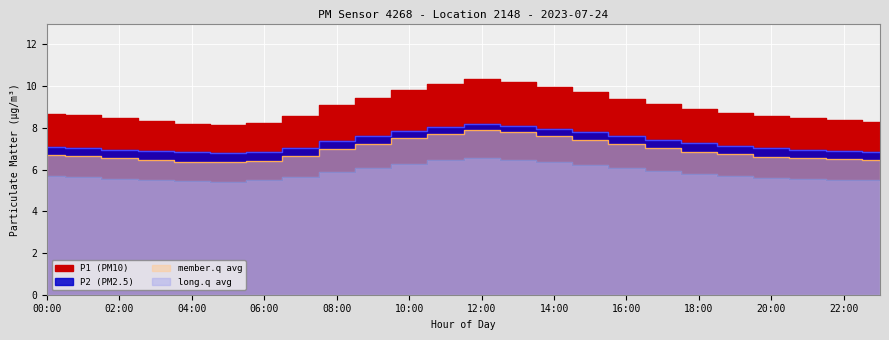

What is the label of the 5th point from the right?

19:00